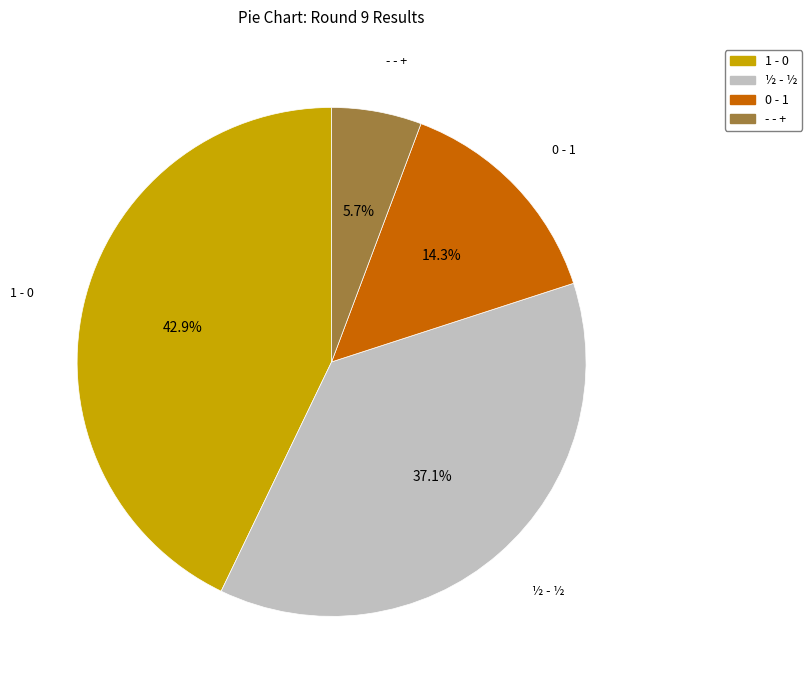

Is there a majority slice in this chart?

No